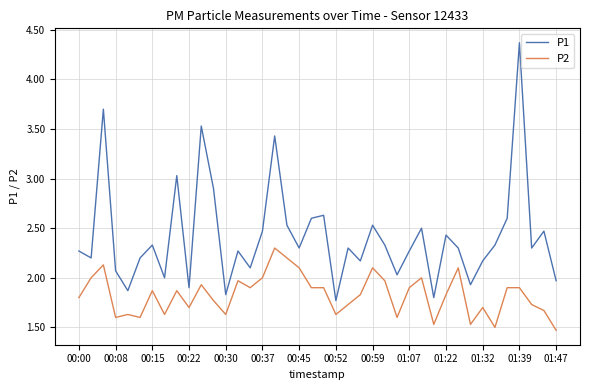

How many lines are shown in the chart?

2